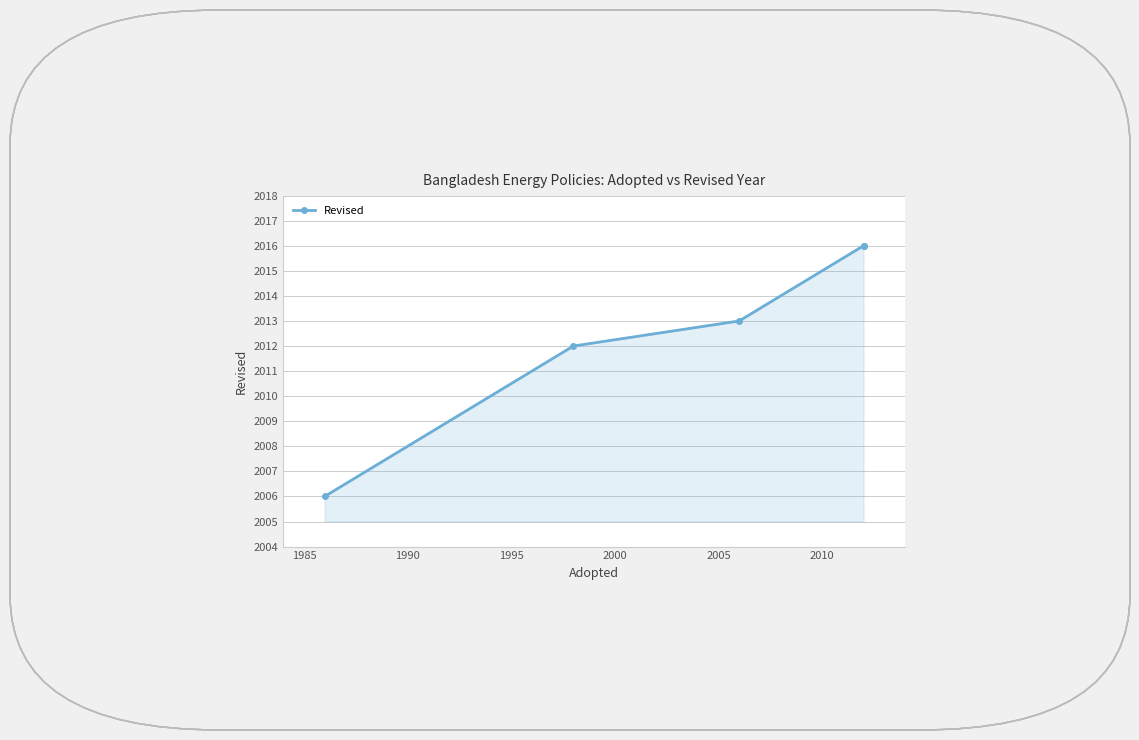

What is the maximum value shown in the chart?

2016